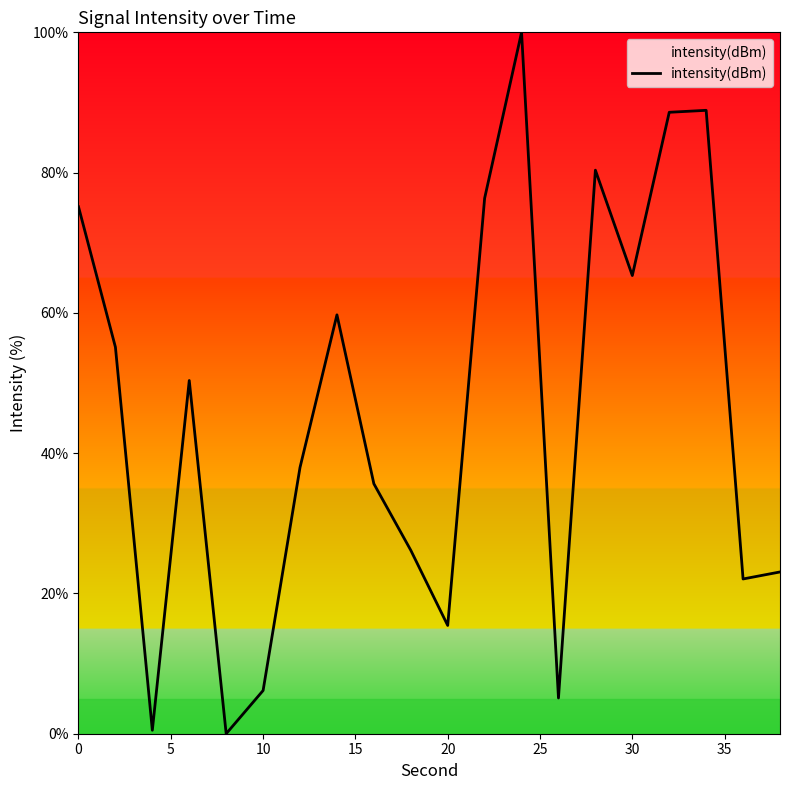

What is the greatest value displayed?

100.0